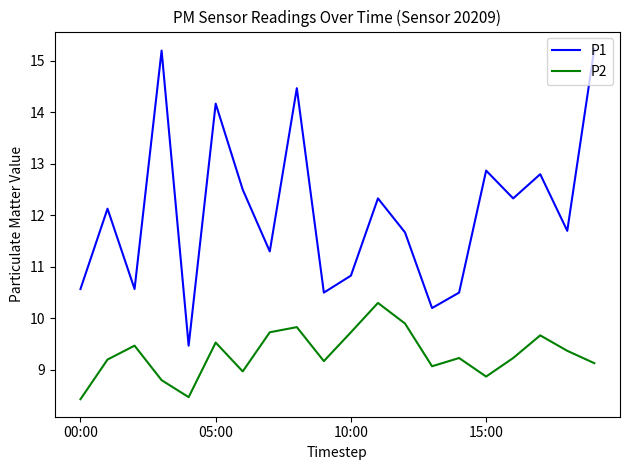

True or false: P1 and P2 intersect in this chart.

False